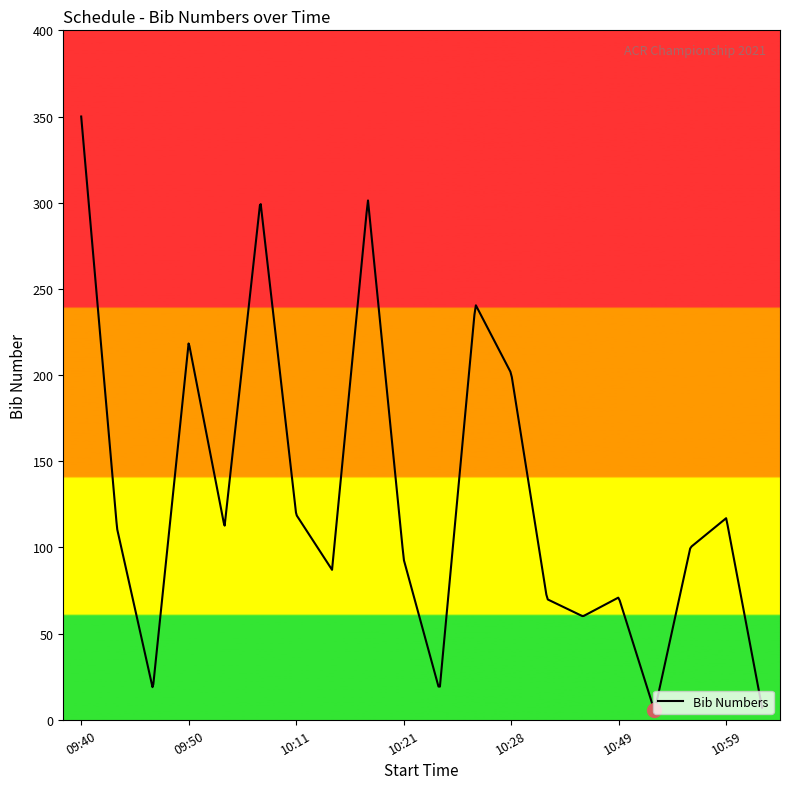

The chart shows a value of 30 at 09:47. True or false?

False